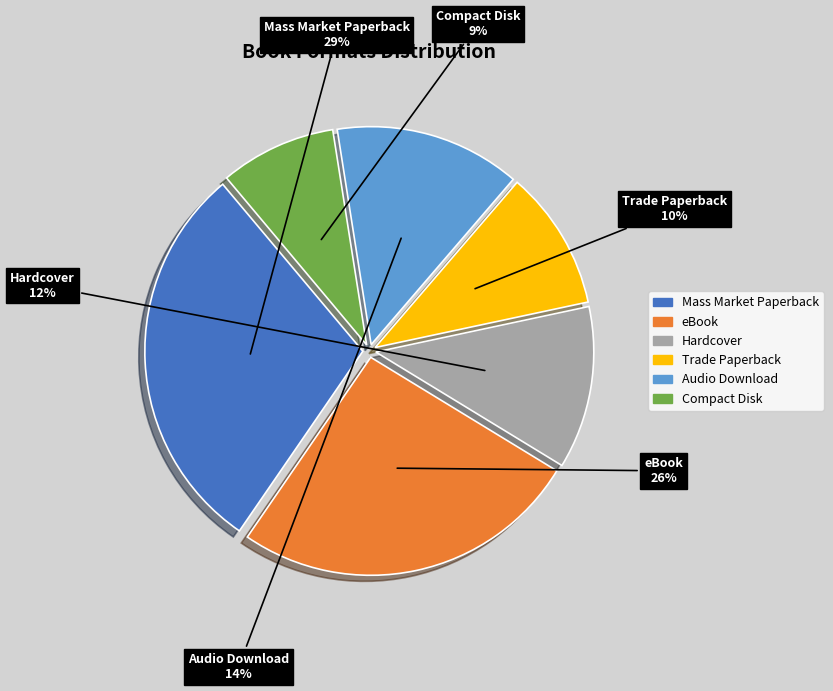

Is there any slice that represents more than half of the pie?

No